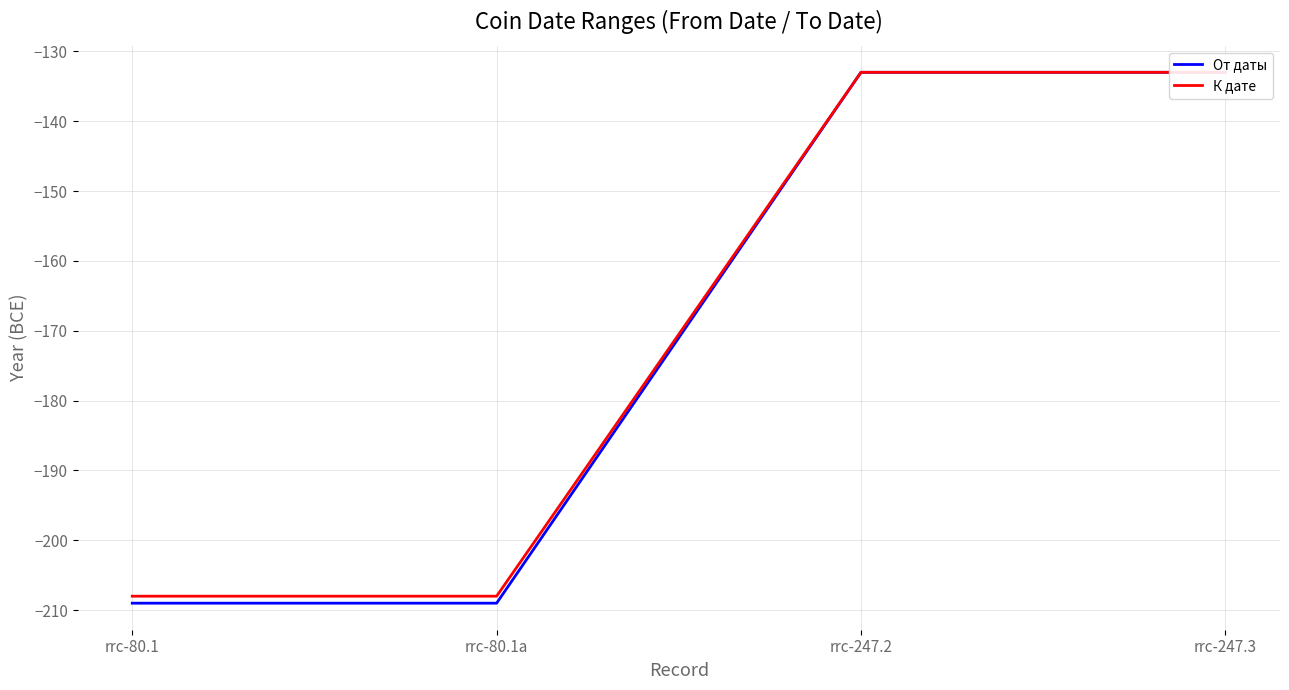

List the labels in order of От даты value, largest first.

rrc-247.2, rrc-247.3, rrc-80.1, rrc-80.1a